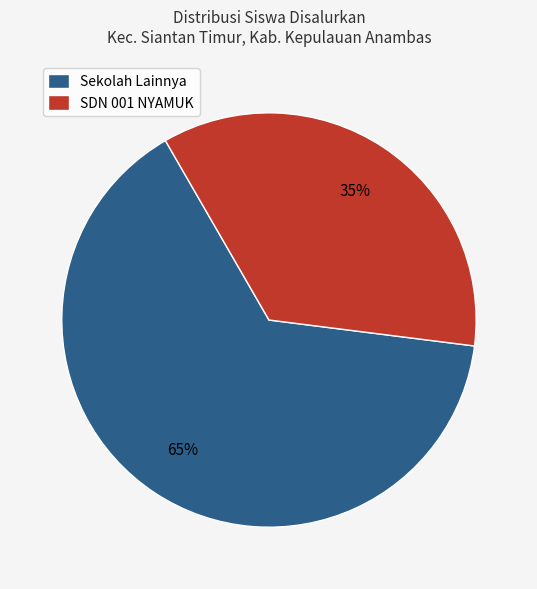

How many segments does this pie chart have?

2